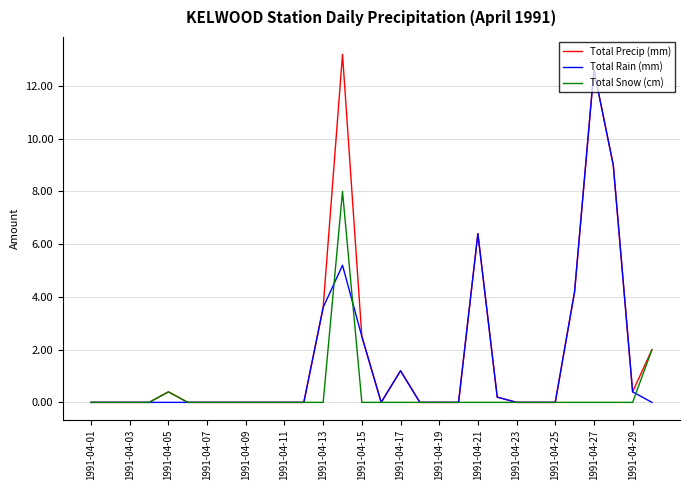

Which series has the largest range (max minus min)?

Total Precip (mm)